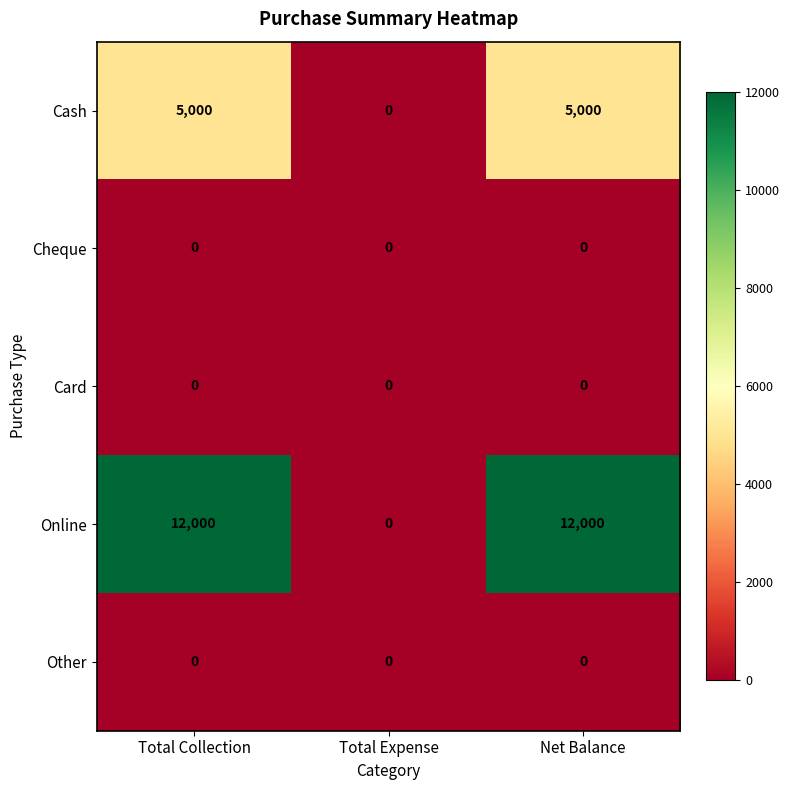

Reading left to right, extract all data points from this chart.

Cash: Total Collection=5000	Total Expense=0	Net Balance=5000
Cheque: Total Collection=0	Total Expense=0	Net Balance=0
Card: Total Collection=0	Total Expense=0	Net Balance=0
Online: Total Collection=12000	Total Expense=0	Net Balance=12000
Other: Total Collection=0	Total Expense=0	Net Balance=0